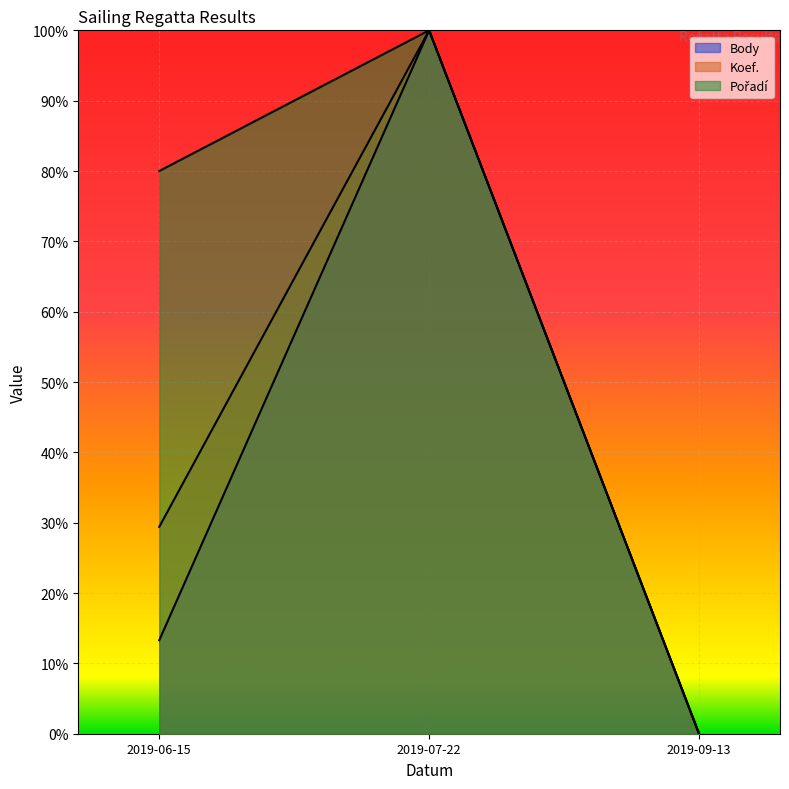

What is the value of the Koef. point at the 1st from the left?

0.3